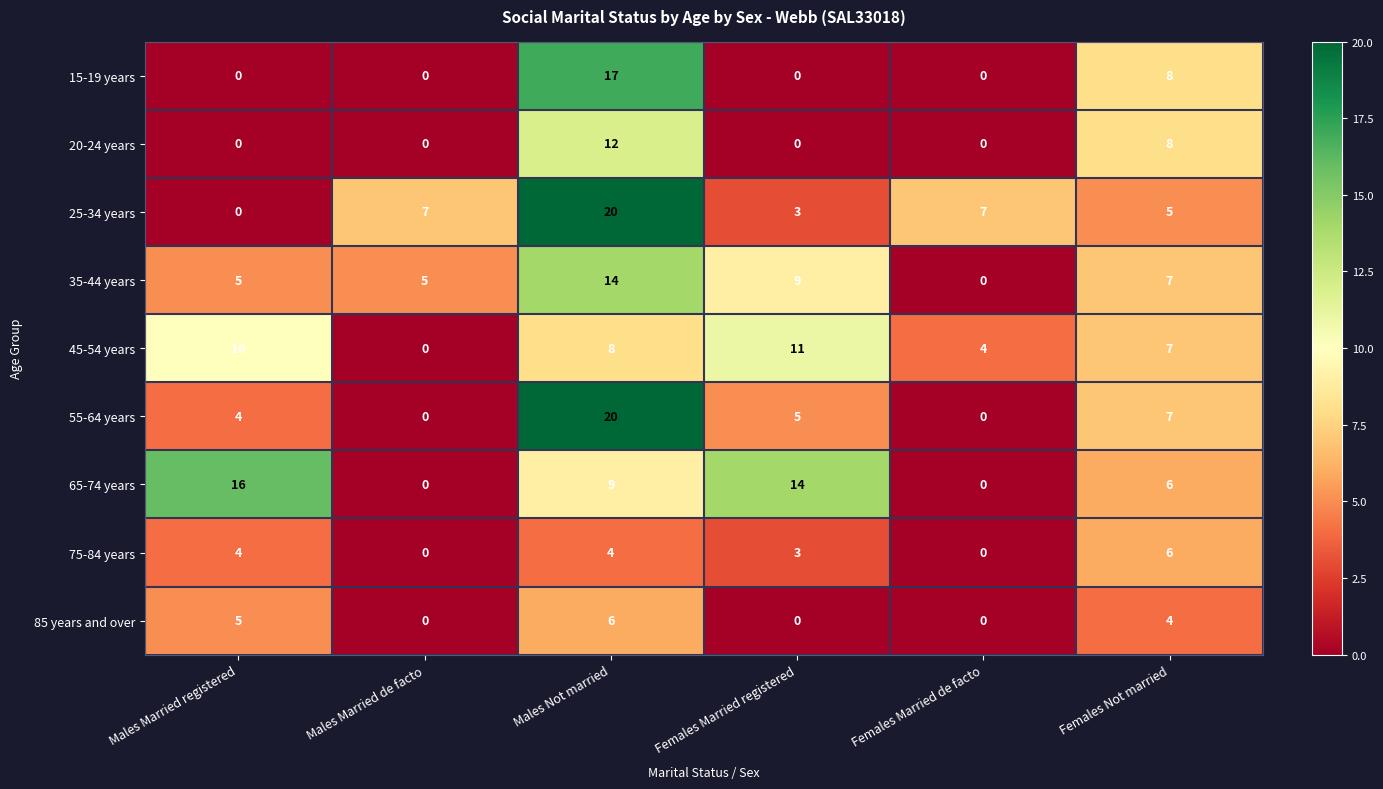

What is the difference between the second highest and second lowest values in the 25-34 years series?

4